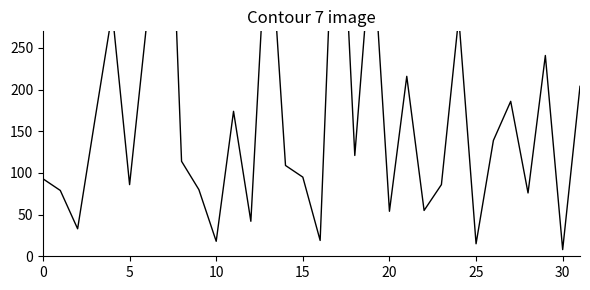

How many interior local valleys (lower than both neighbors) does the data have?

11